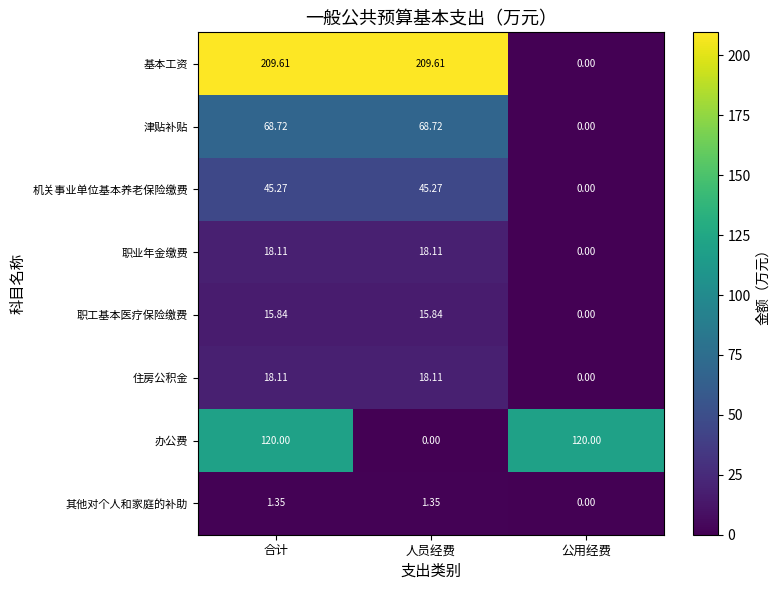

How many values in the 基本工资 series exceed 209?

2